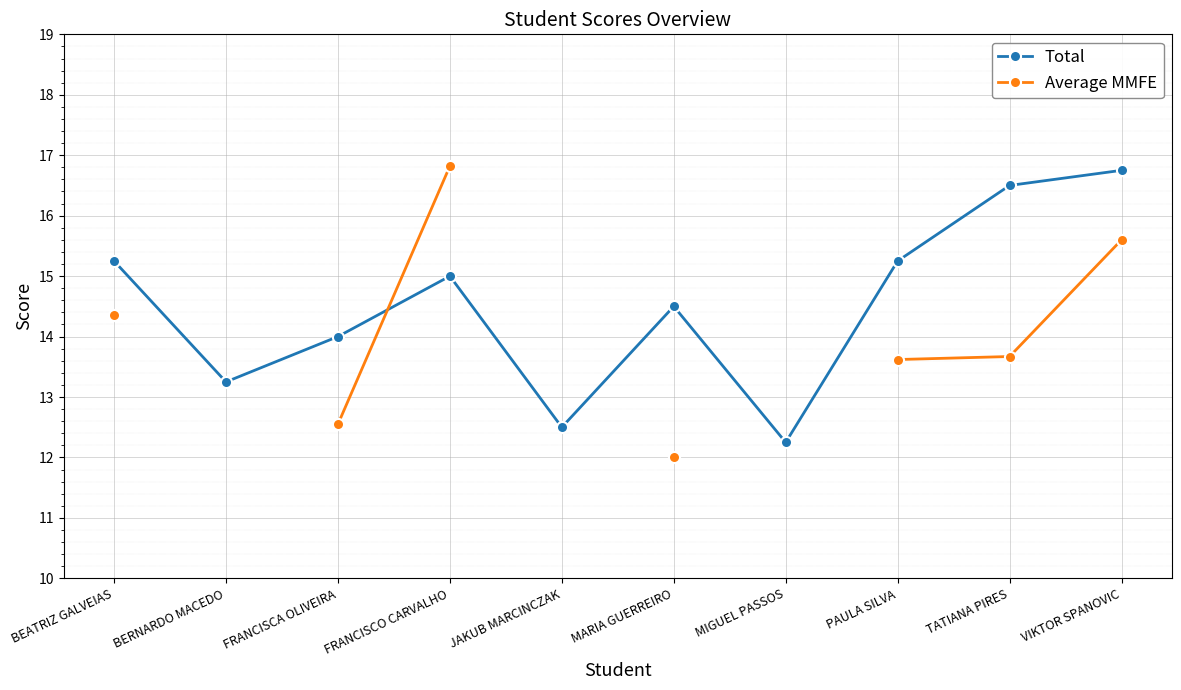

Which series has the largest total across all categories?

Total